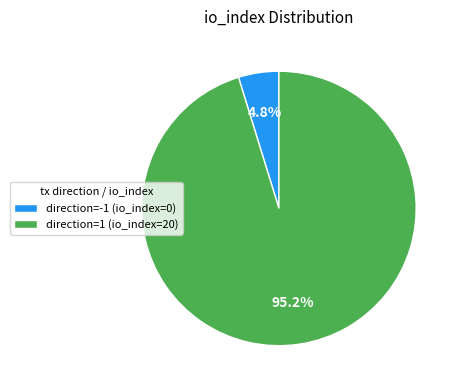

What percentage is the direction=1 (io_index=20) slice, to the nearest percent?

95%